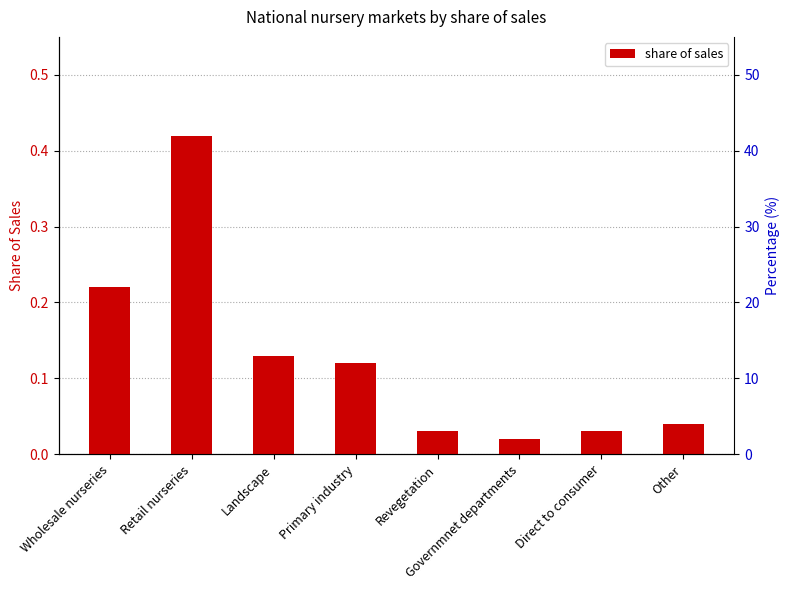

What is the change in value from Primary industry to Direct to consumer?

-0.1